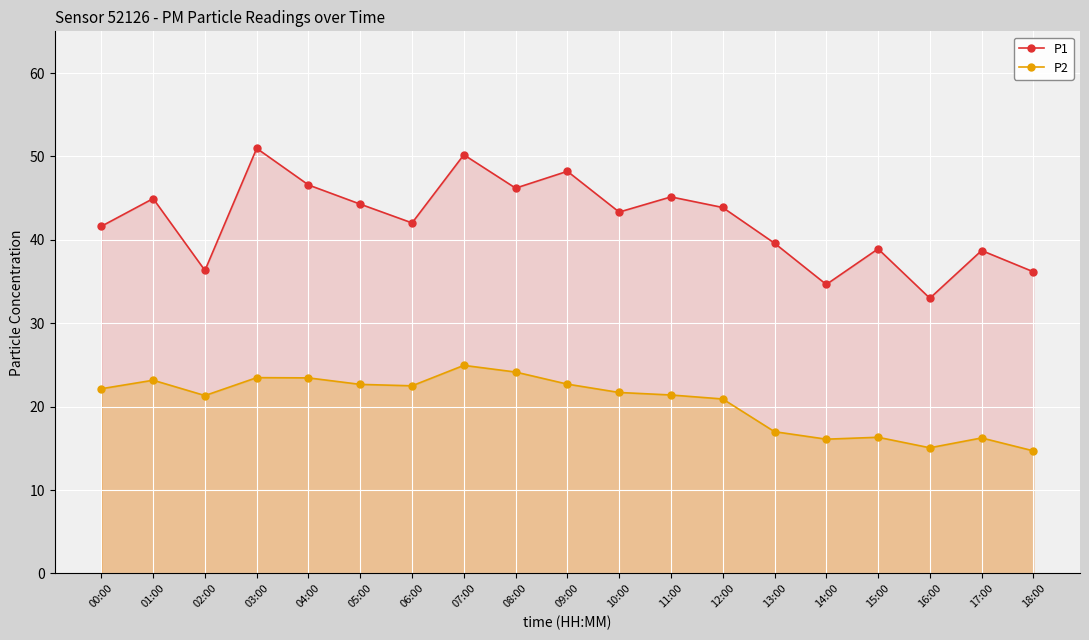

Is the value of P1 at 16:00 greater than the value of P2 at 06:00?

Yes